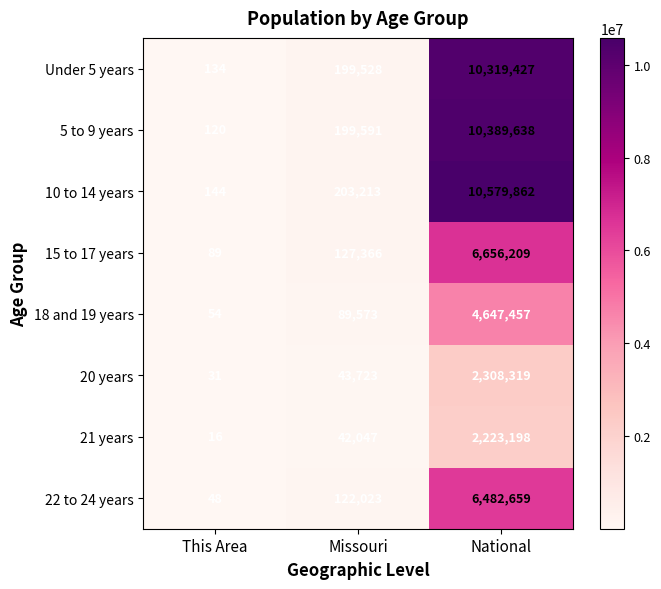

Is it true that Under 5 years equals 10319427 at National?

True